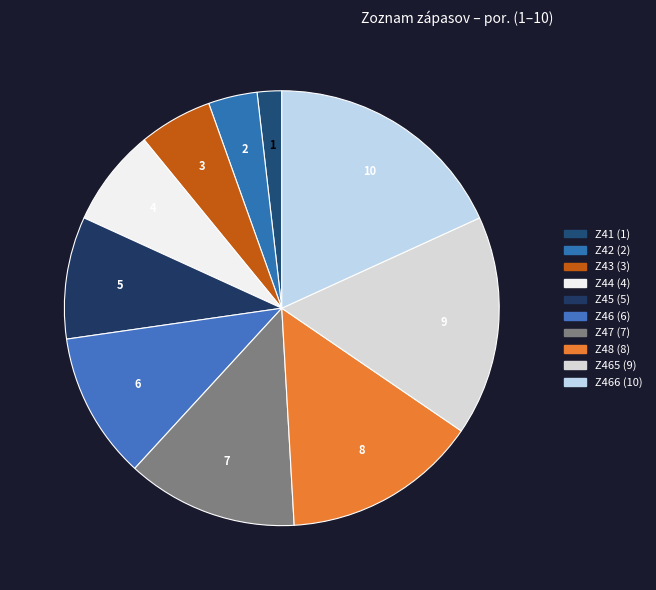

Count the number of slices in the pie.

10